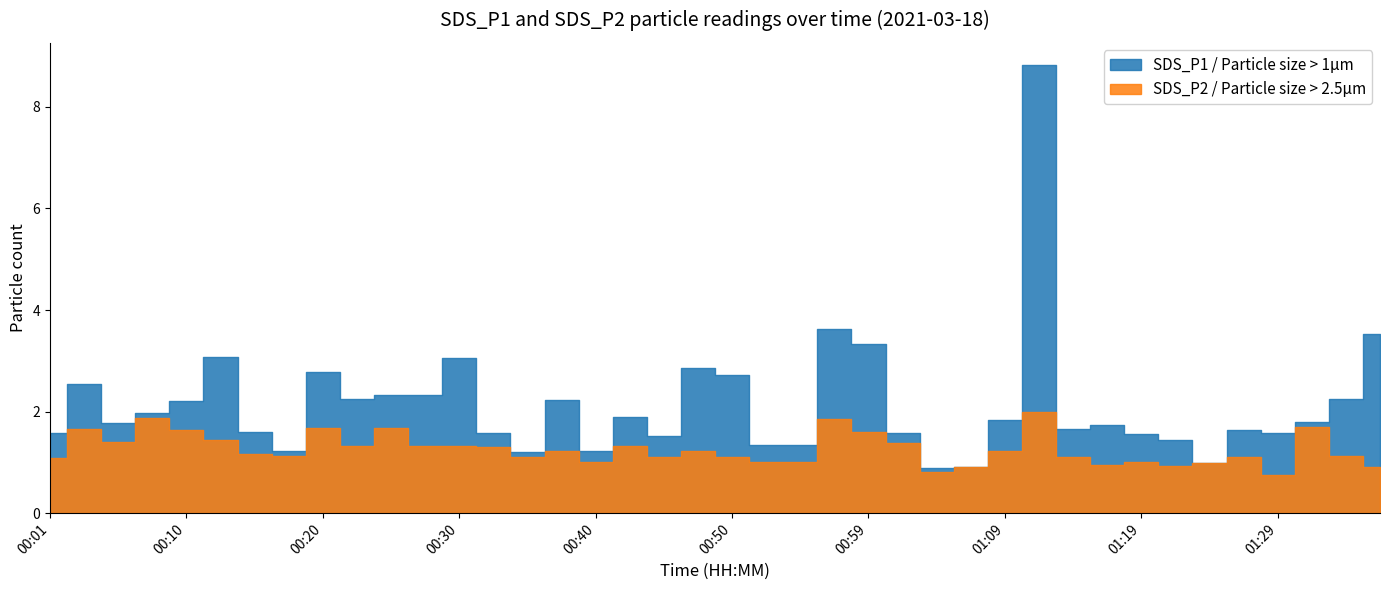

True or false: SDS_P2 and SDS_P1 intersect in this chart.

False